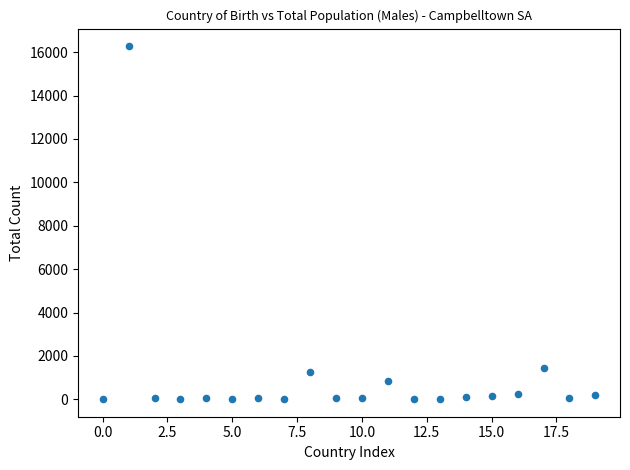

What Y value in the scatter plot is closest to 8143?

1434